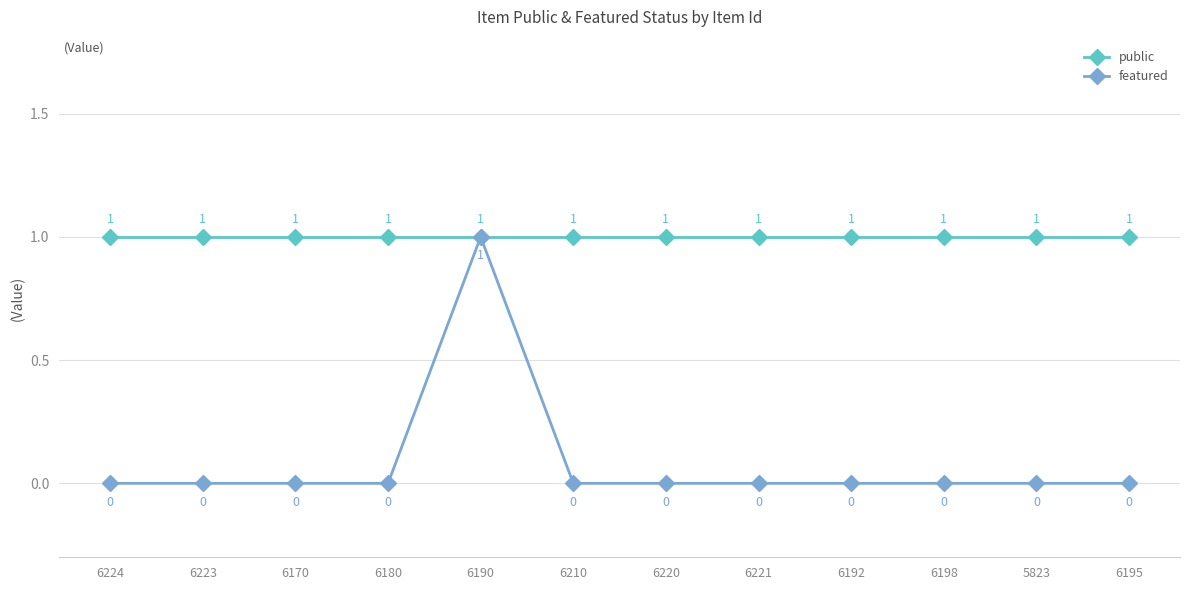

Which series has the largest range (max minus min)?

featured